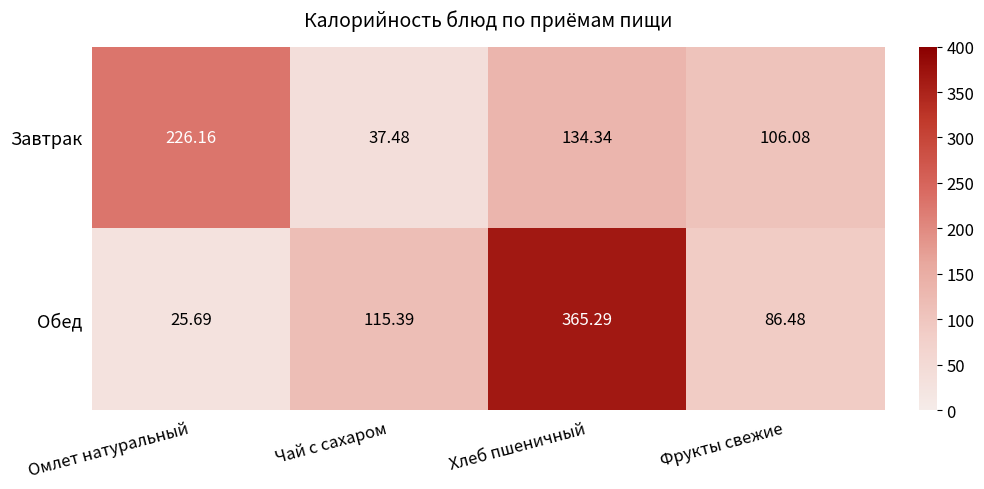

What is the greatest value displayed?

365.3